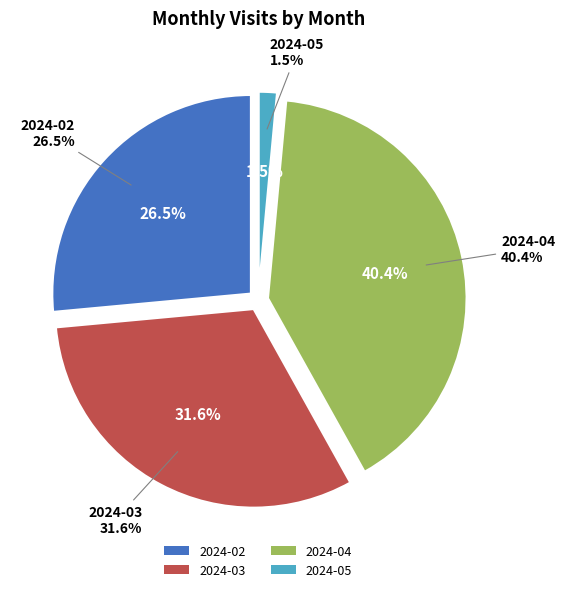

How many segments does this pie chart have?

4